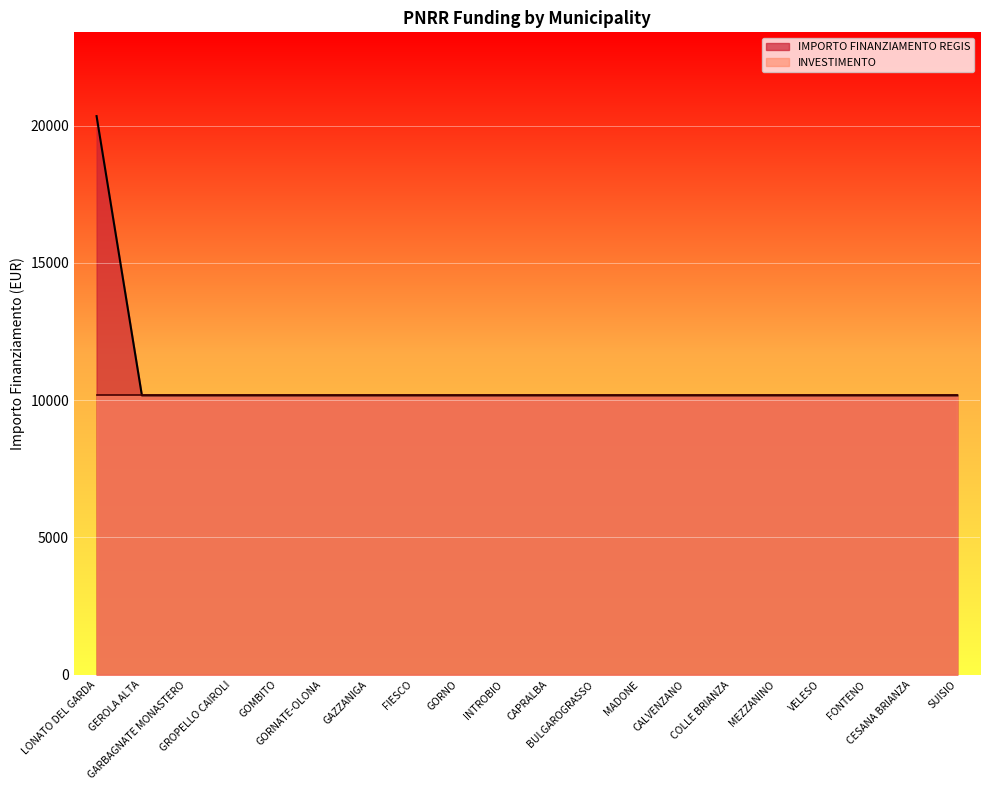

Which has a higher value, CALVENZANO or GEROLA ALTA?

CALVENZANO